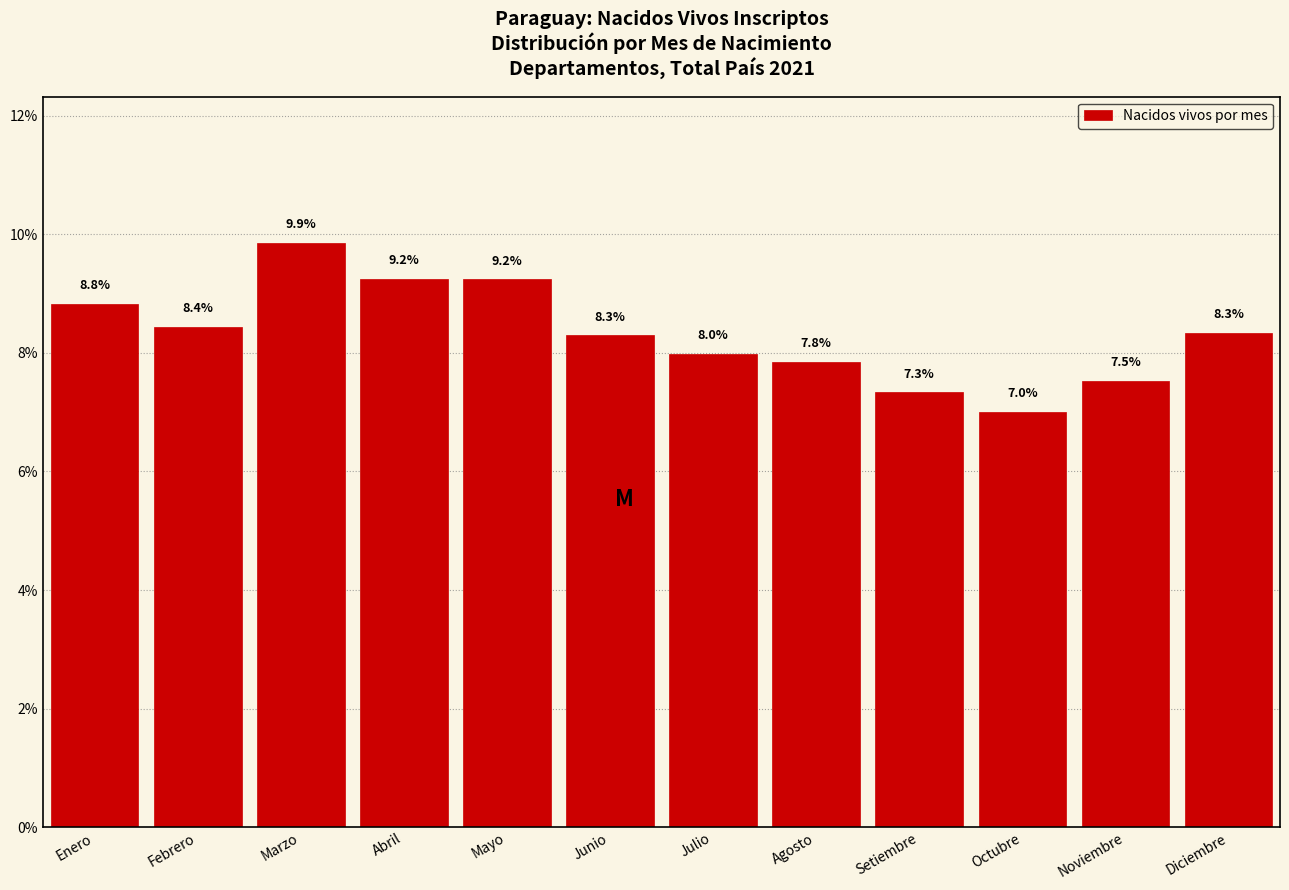

Reading left to right, transcribe all the data shown in this chart.

8.8	8.4	9.9	9.2	9.2	8.3	8.0	7.8	7.3	7.0	7.5	8.3